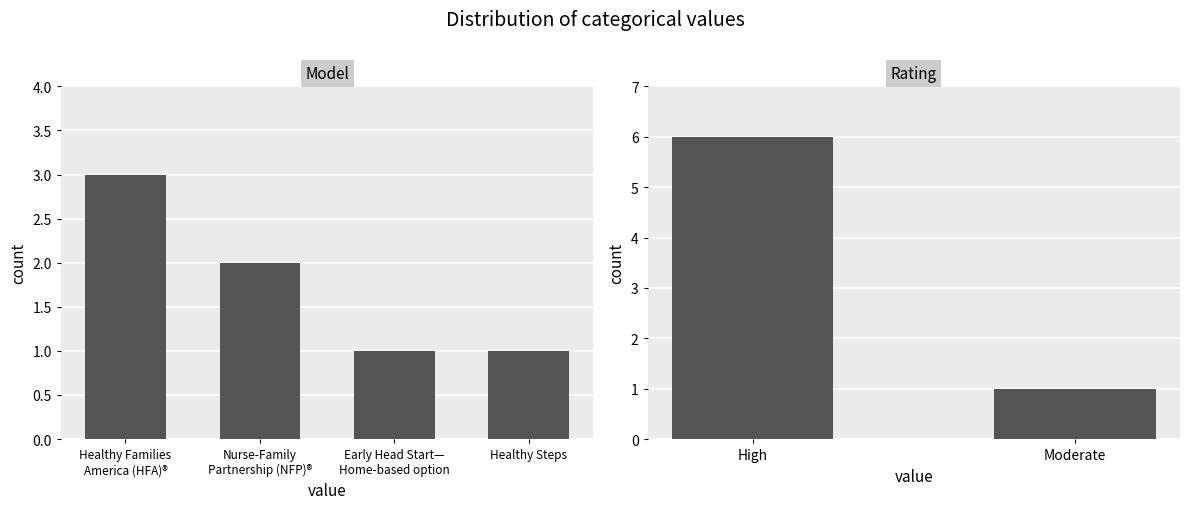

How many values exceed 2?

1